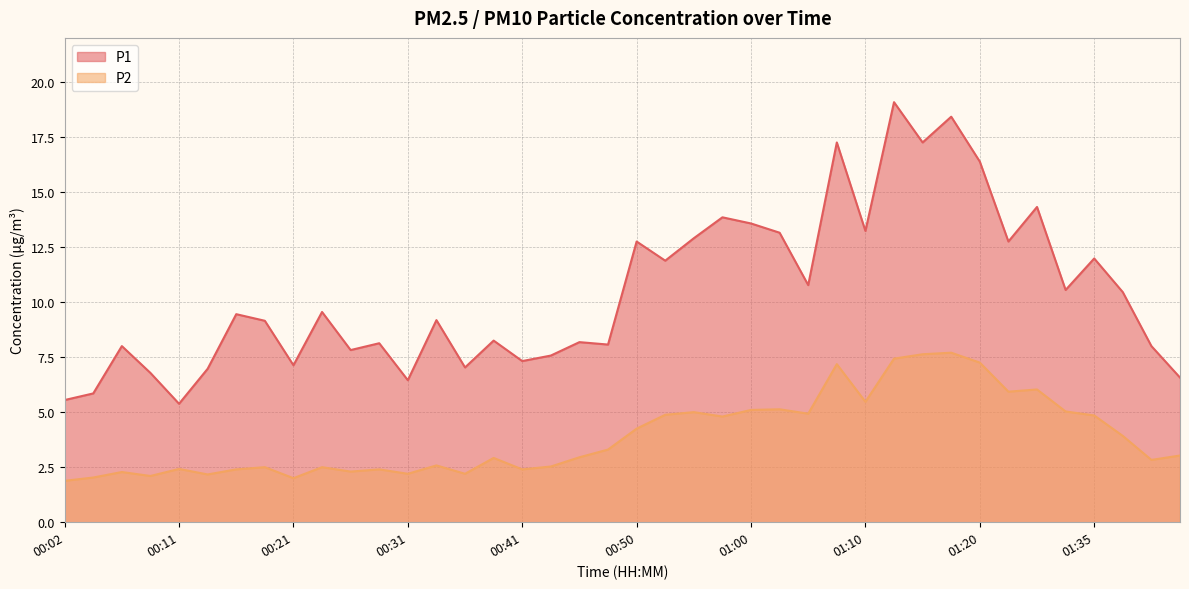

Does the chart have visible grid lines?

Yes